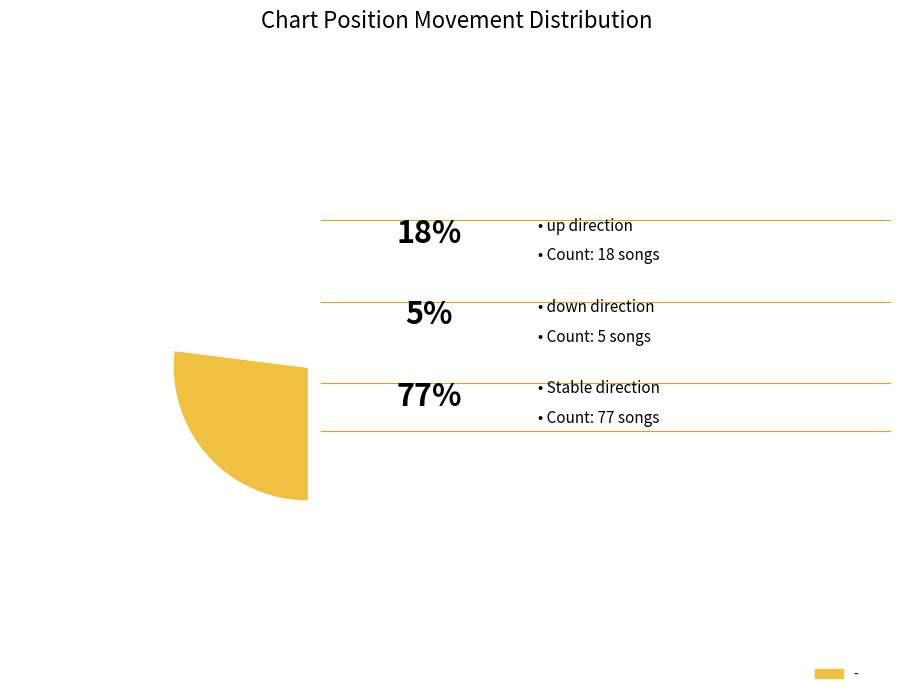

To the nearest percent, what is the combined percentage of - and down?

82%